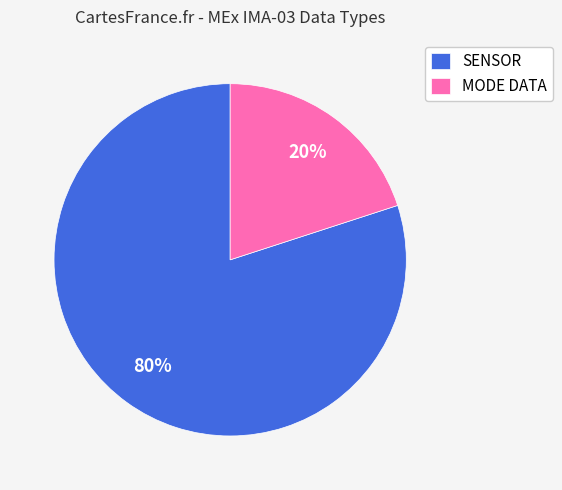

Is the sum of SENSOR and MODE DATA greater than half?

Yes